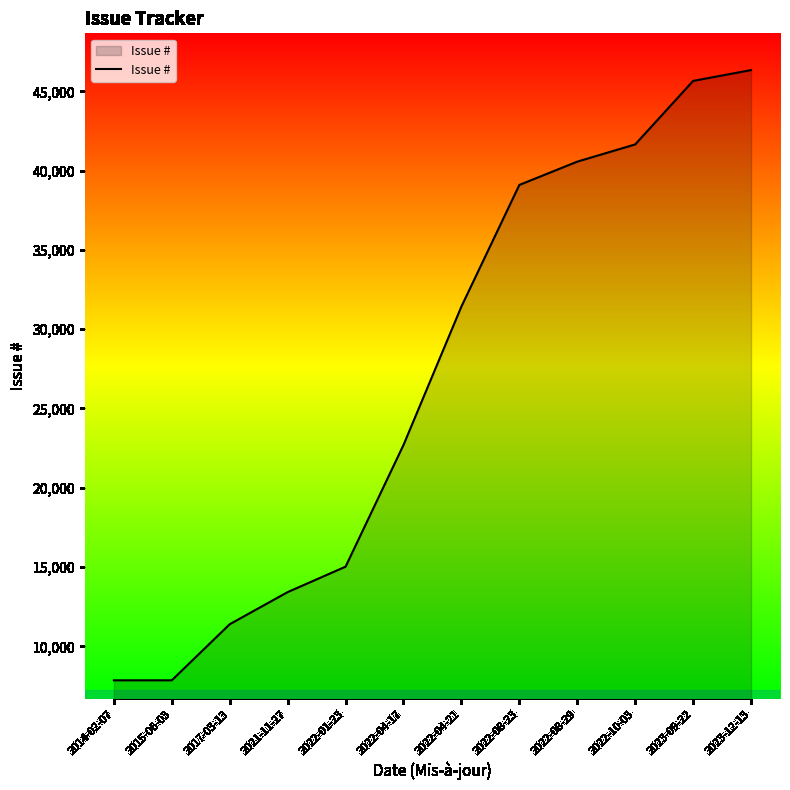

What is the sum of the values at 2022-08-23 and 2022-08-29?

79665